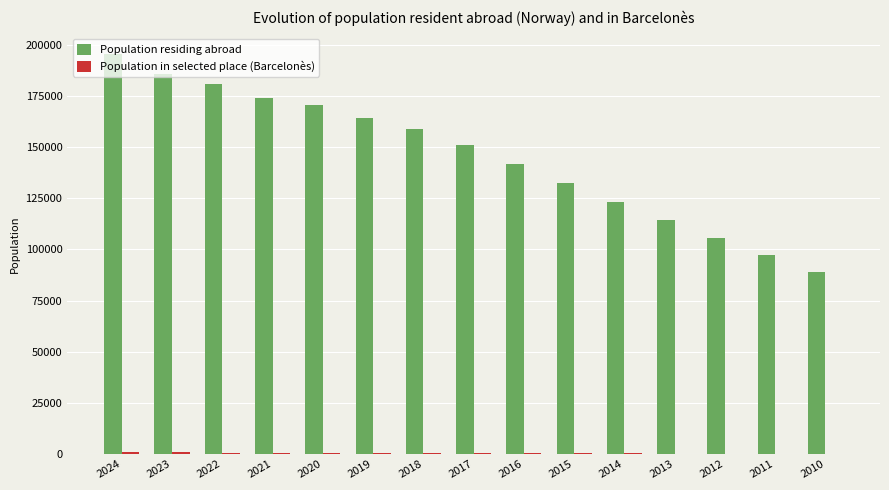

Which series has the largest total across all categories?

Population residing abroad